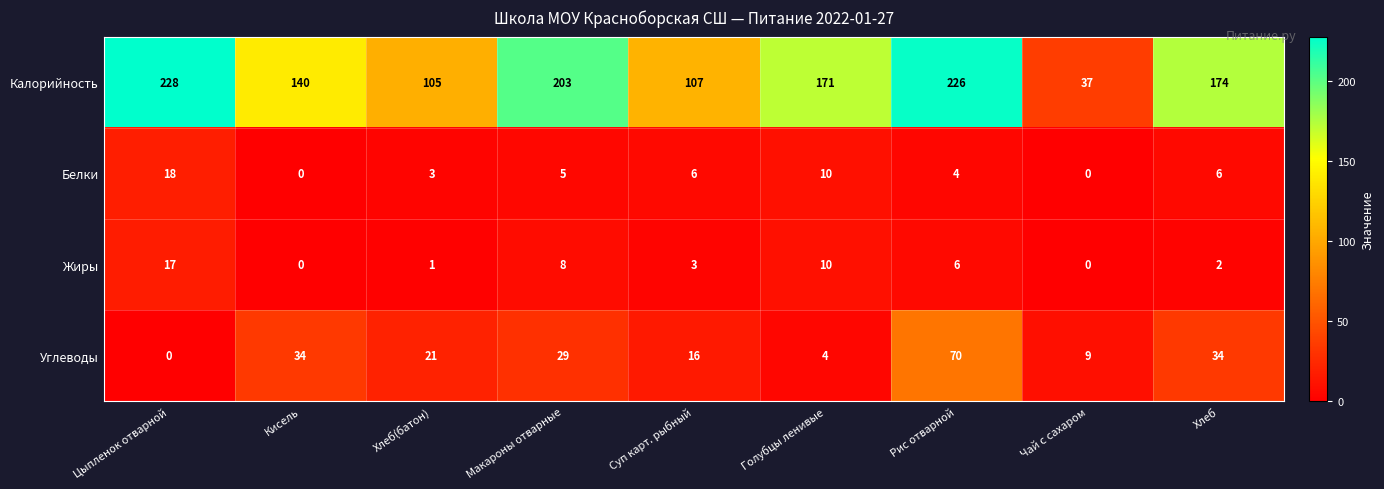

List the series in order of their peak value, lowest first.

Жиры, Белки, Углеводы, Калорийность